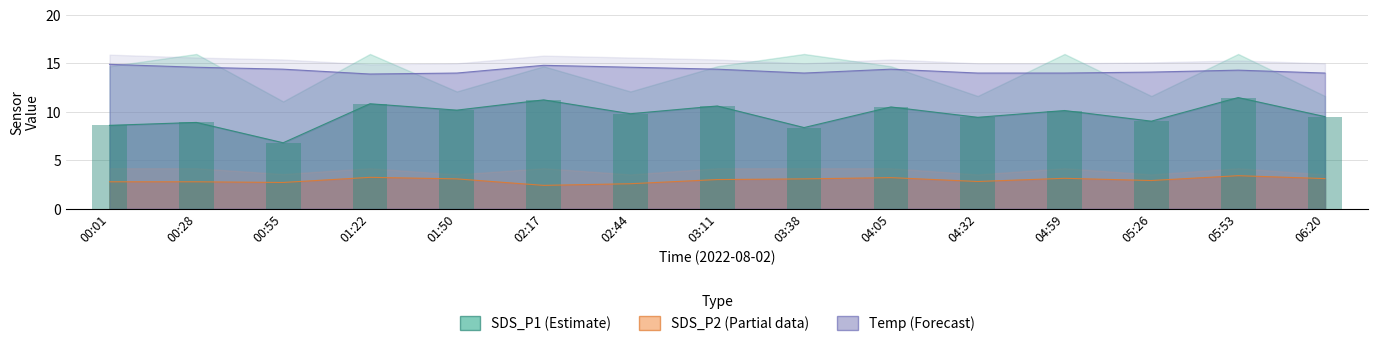

Rank the series at 03:11 from lowest to highest value.

SDS_P2, SDS_P1, Temp